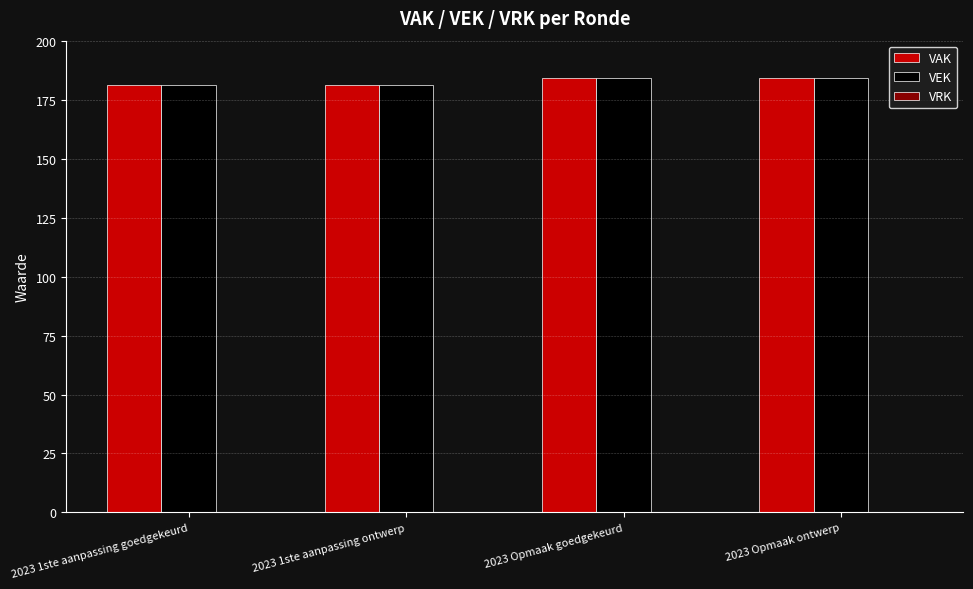

What position from the right is 2023 1ste aanpassing goedgekeurd?

4